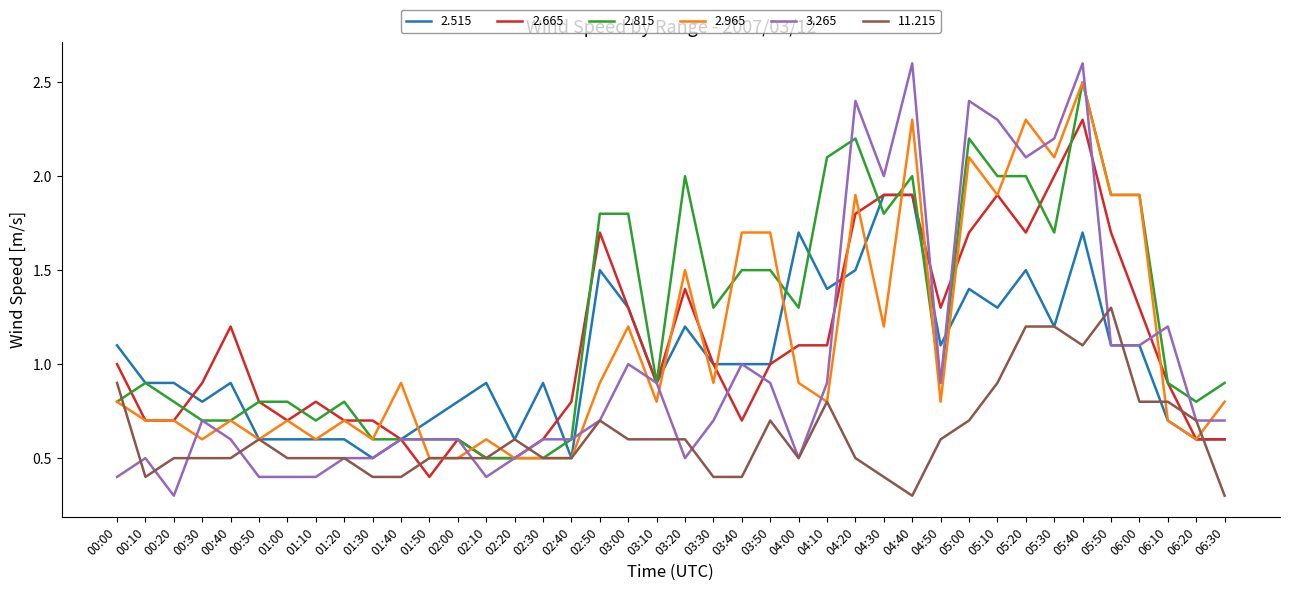

The value of 2.515 at 06:00 is 1.1. True or false?

True